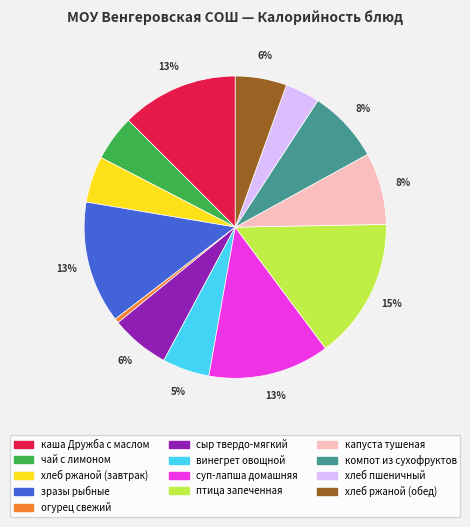

Is the sum of птица запеченная and сыр твердо-мягкий greater than half?

No